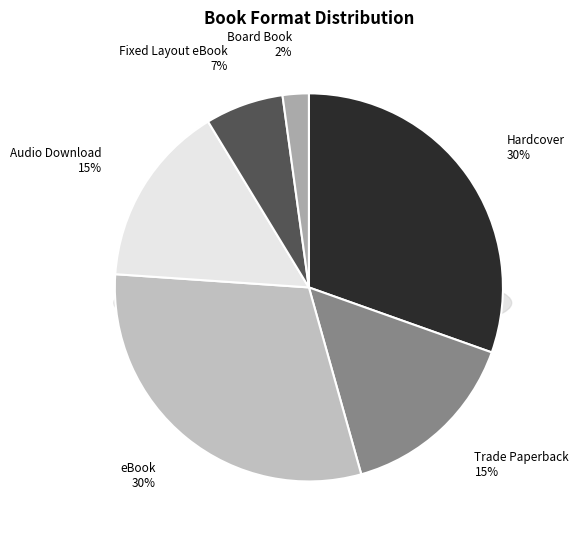

What percentage do Board Book and Hardcover together represent?

32.6%